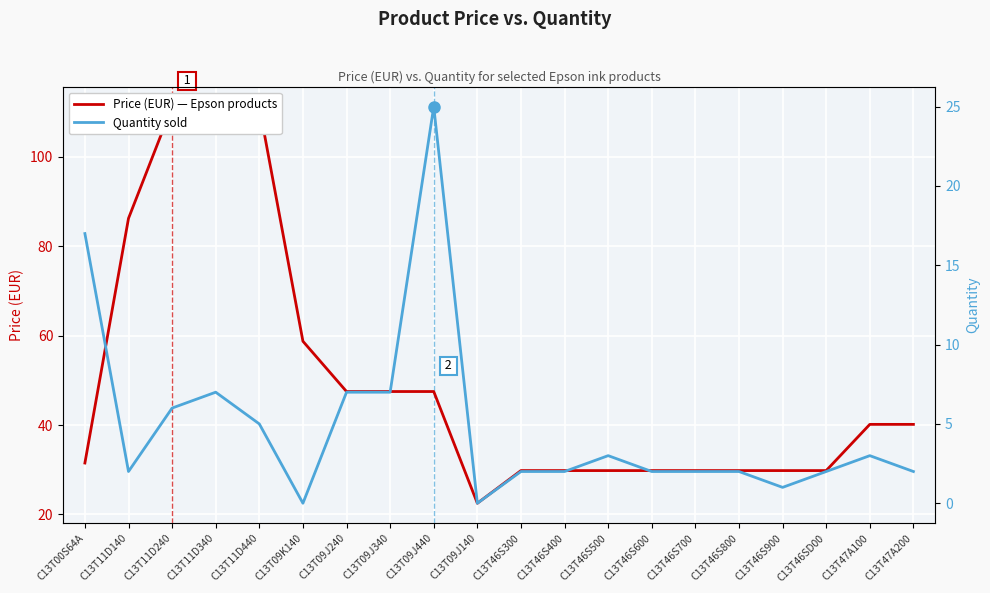

Reading left to right, list all the values displayed in this chart.

Price (EUR): 31.5	86.2	111.2	111.2	111.2	58.8	47.5	47.5	47.5	22.5	29.8	29.8	29.8	29.8	29.8	29.8	29.8	29.8	40.1	40.1
Quantity: 17.0	2.0	6.0	7.0	5.0	0.0	7.0	7.0	25.0	0.0	2.0	2.0	3.0	2.0	2.0	2.0	1.0	2.0	3.0	2.0